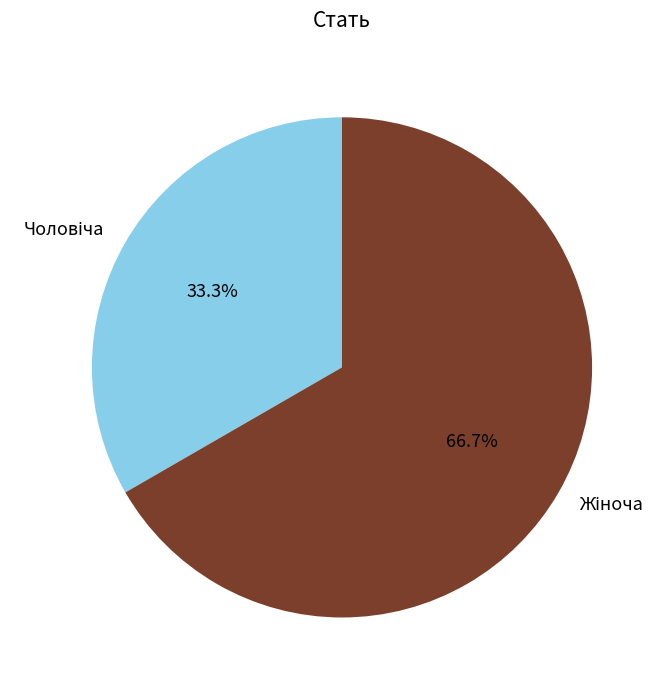

Is there any slice that represents more than half of the pie?

Yes